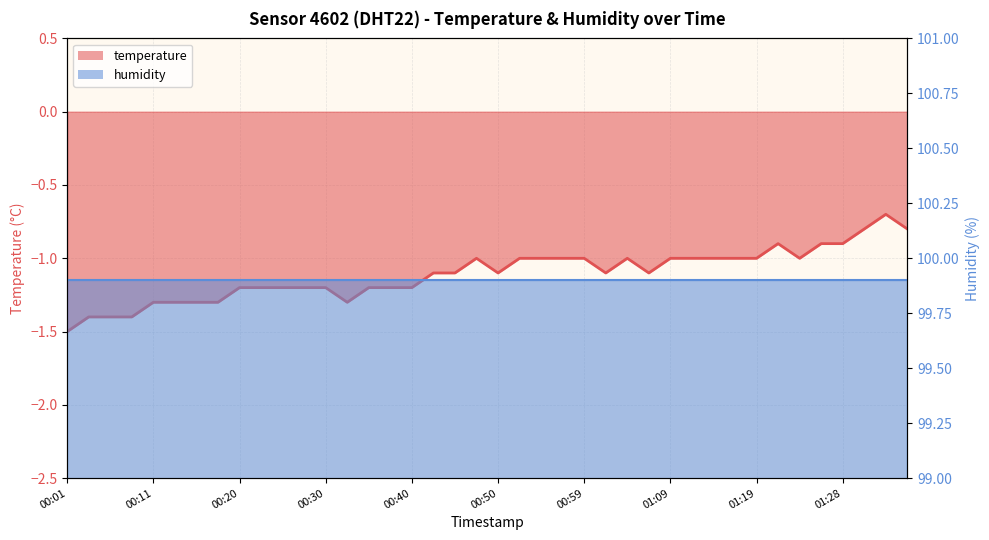

Count the number of data series in this chart.

2